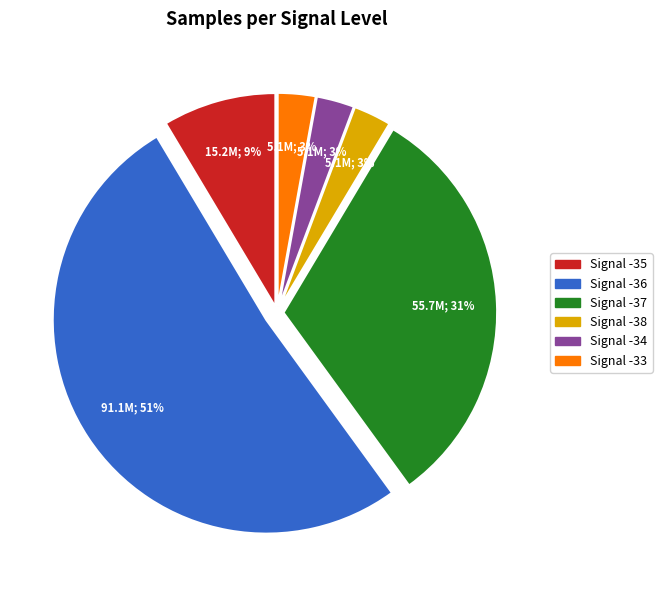

How many slices are in this pie chart?

6